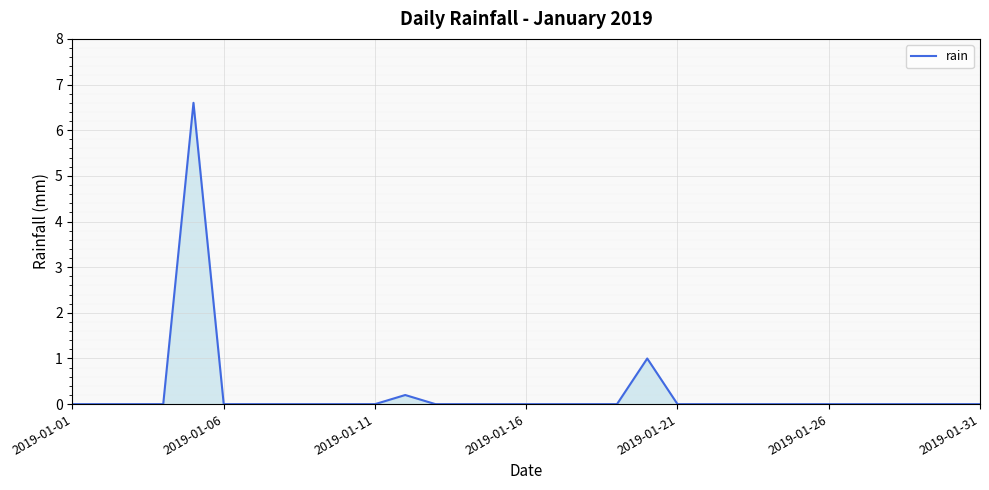

What is the difference between the maximum and minimum values?

6.6